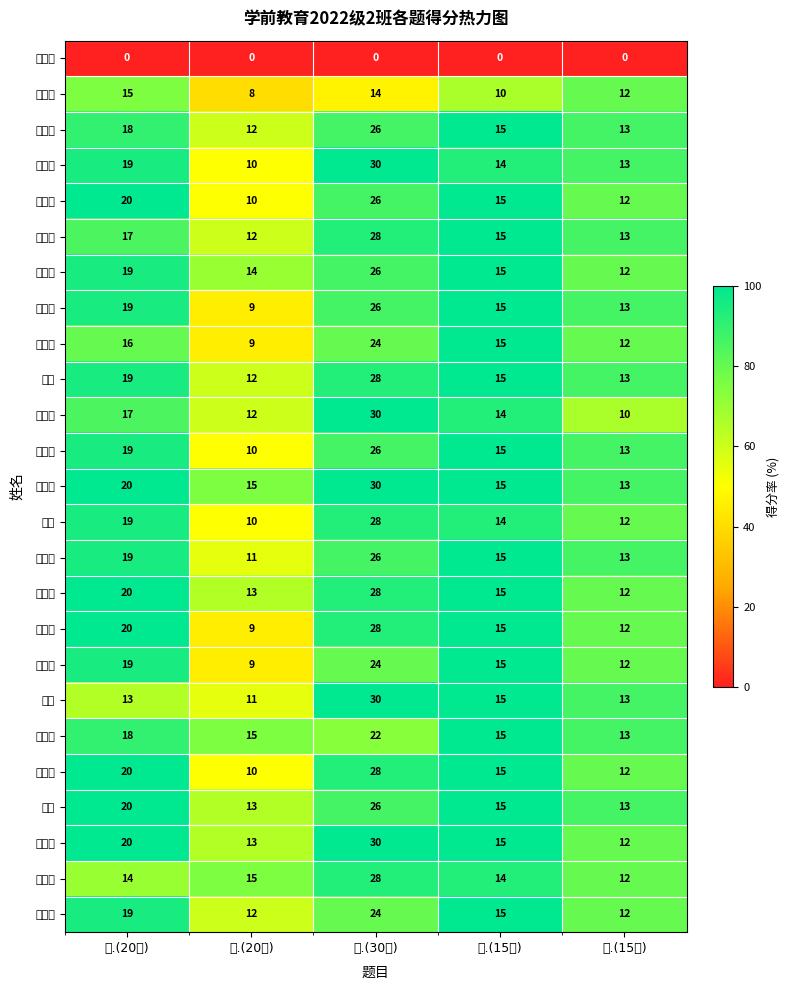

Which label corresponds to the smallest value in the chart?

一.(20分)